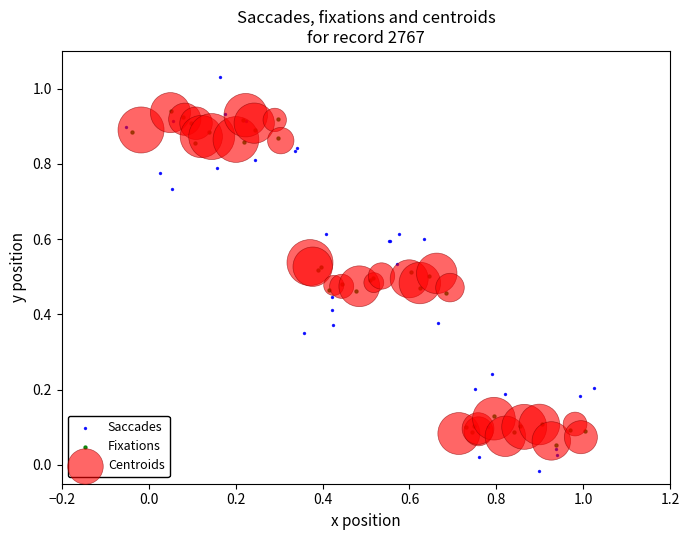

Which series contains the lowest Y value?

Saccades